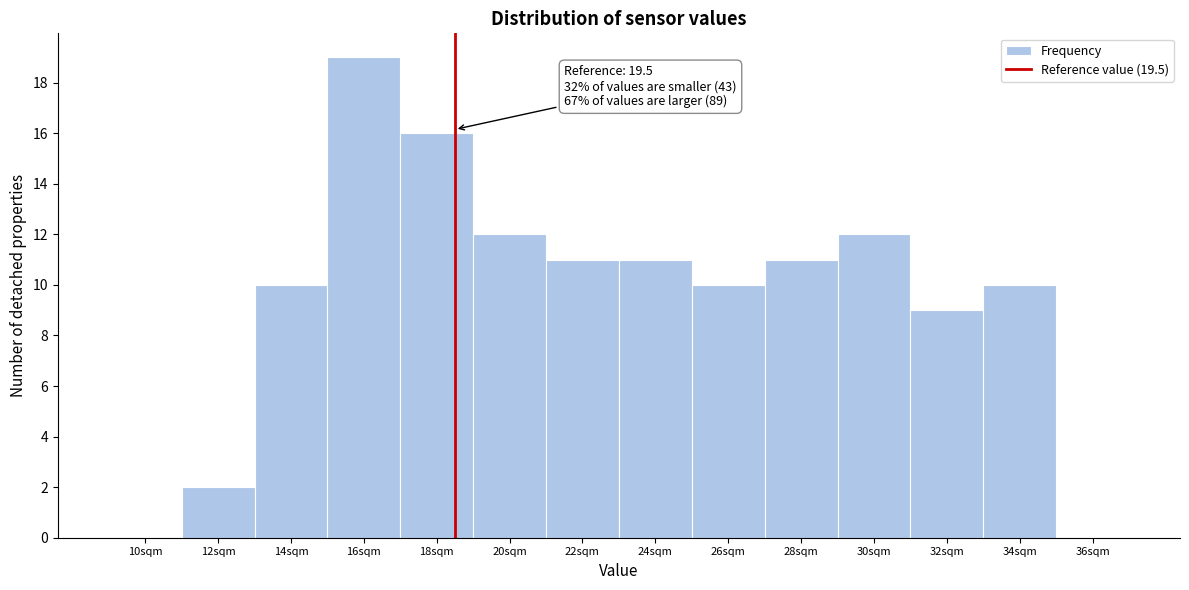

Reading right to left, list all the values displayed in this chart.

36sqm=0	34sqm=10	32sqm=9	30sqm=12	28sqm=11	26sqm=10	24sqm=11	22sqm=11	20sqm=12	18sqm=16	16sqm=19	14sqm=10	12sqm=2	10sqm=0